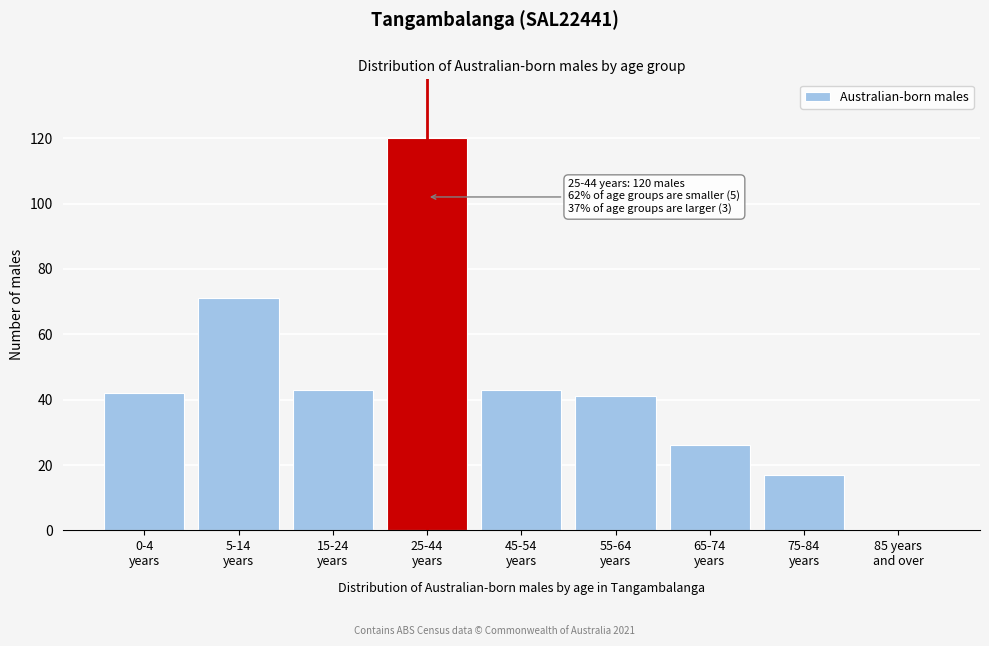

What is the maximum value shown in the chart?

120